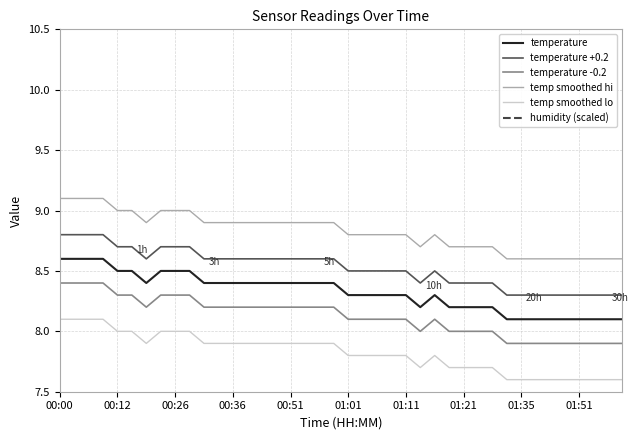

Which category has the lowest value across all series?

00:00